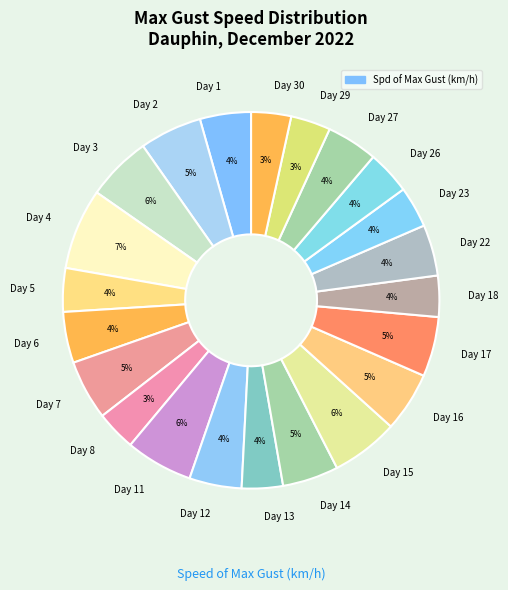

To the nearest percent, what is the difference between the Day 22 and Day 17 slice percentages?

1%